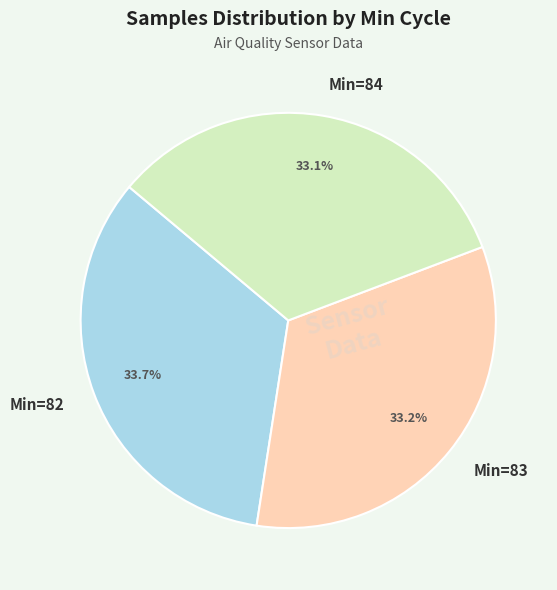

Approximately how many times larger is the value at Min=83 compared to Min=84?

1.0